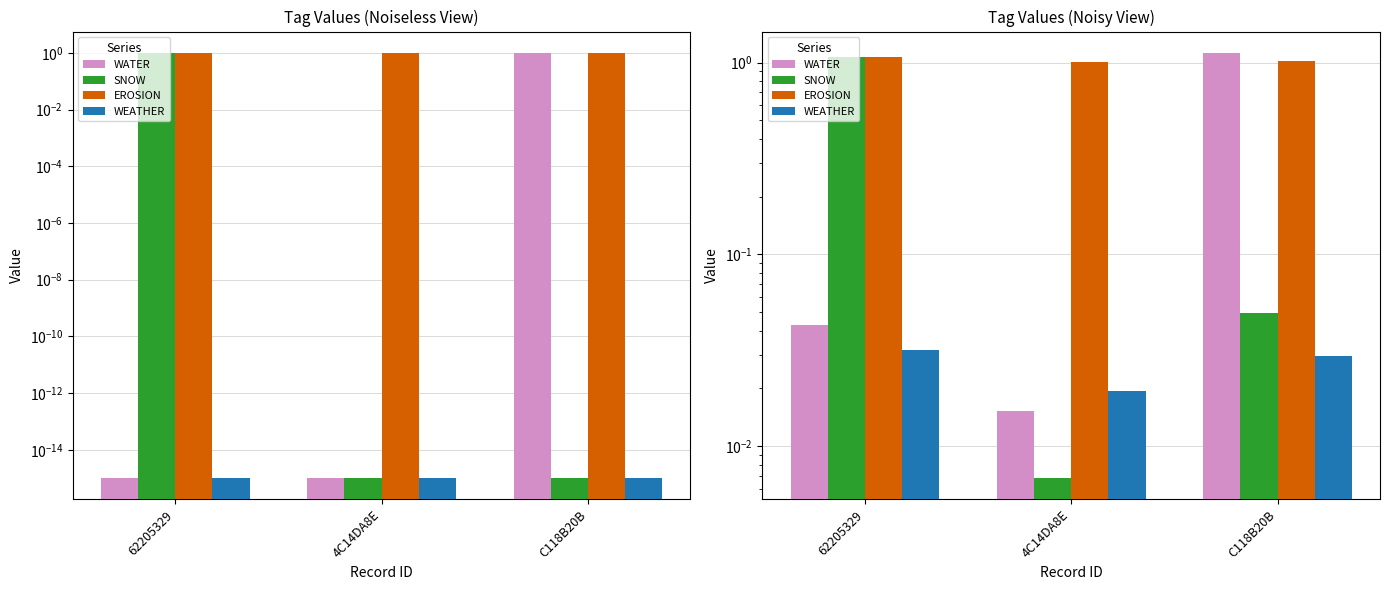

At which category is the sum across all series the highest?

C118B20B